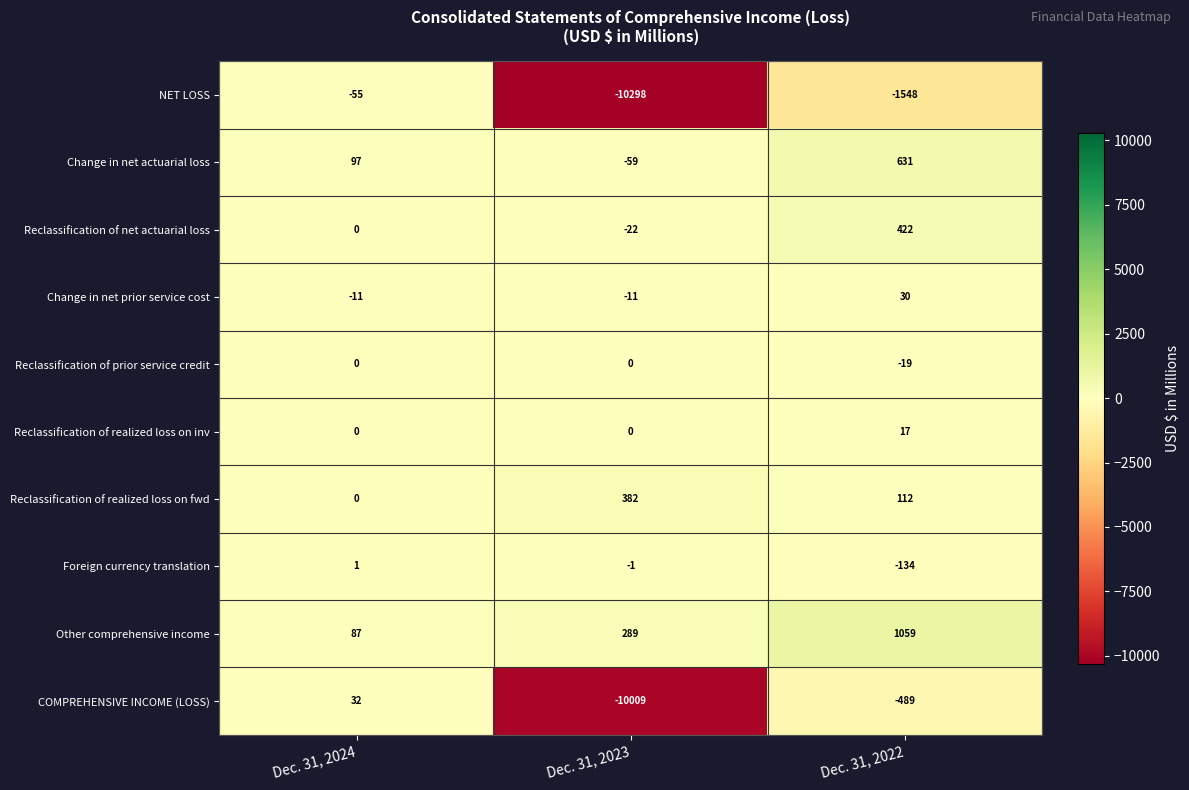

Reading left to right, what are all the values shown in this chart?

NET LOSS: -55	-10298	-1548
Change in net actuarial loss: 97	-59	631
Reclassification of net actuarial loss: 0	-22	422
Change in net prior service cost: -11	-11	30
Reclassification of prior service credit: 0	0	-19
Reclassification of realized loss on inv: 0	0	17
Reclassification of realized loss on fwd: 0	382	112
Foreign currency translation: 1	-1	-134
Other comprehensive income: 87	289	1059
COMPREHENSIVE INCOME (LOSS): 32	-10009	-489